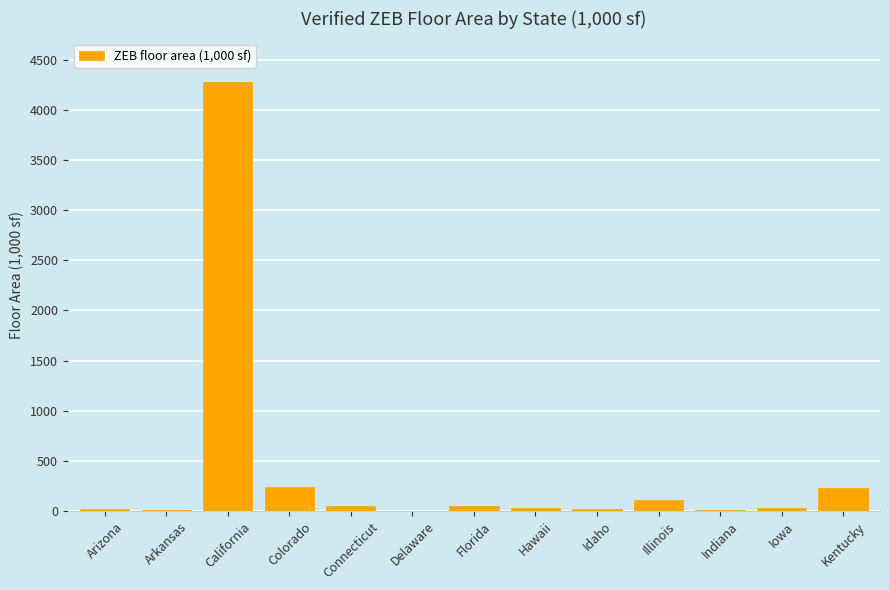

What is the sum of all values?

5078